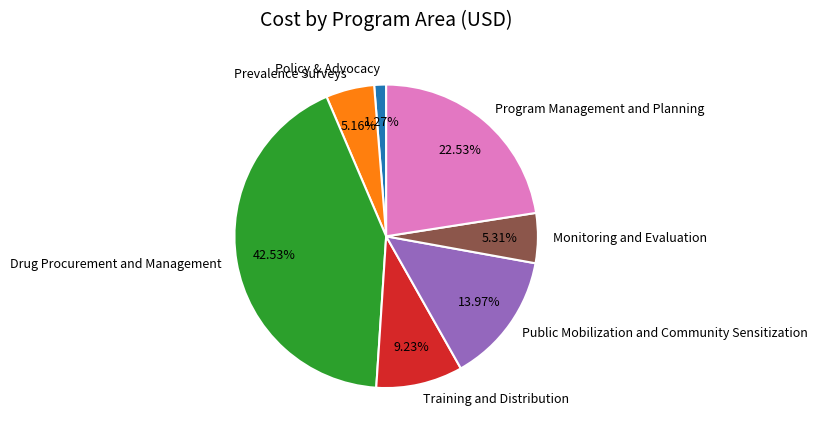

Which slice is the largest?

Drug Procurement and Management